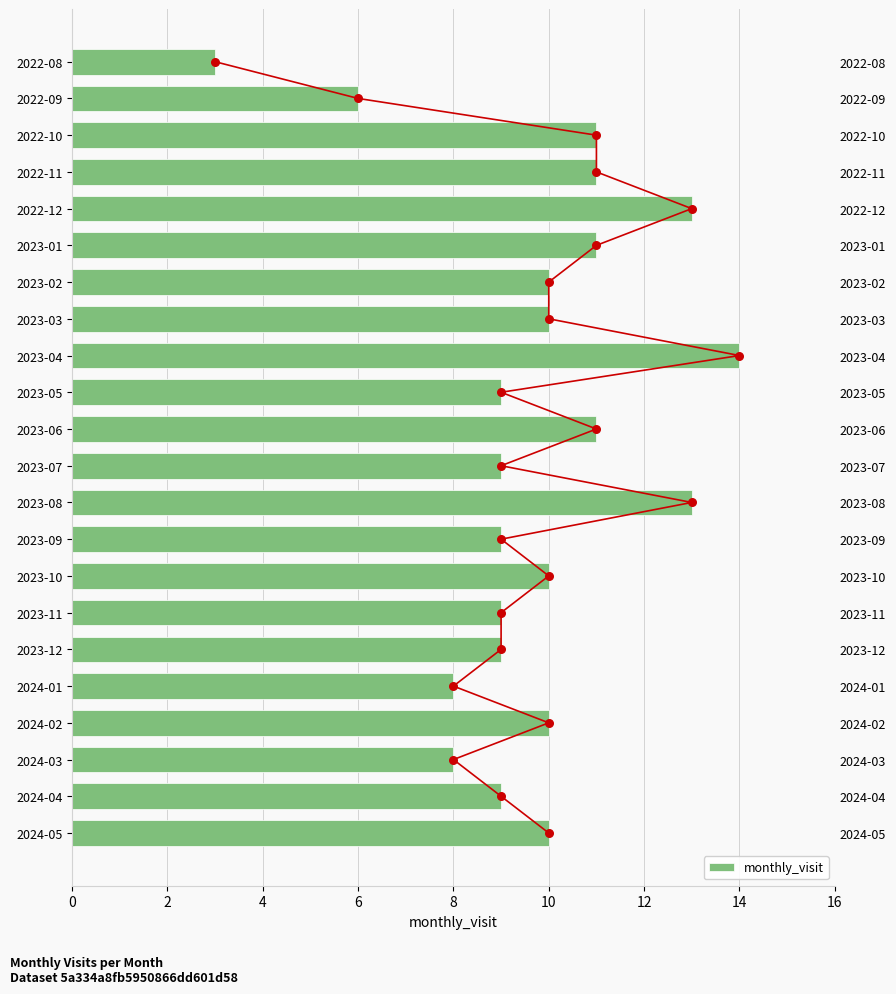

Approximately how many times larger is the value at 2024-05 compared to 2023-08?

0.8